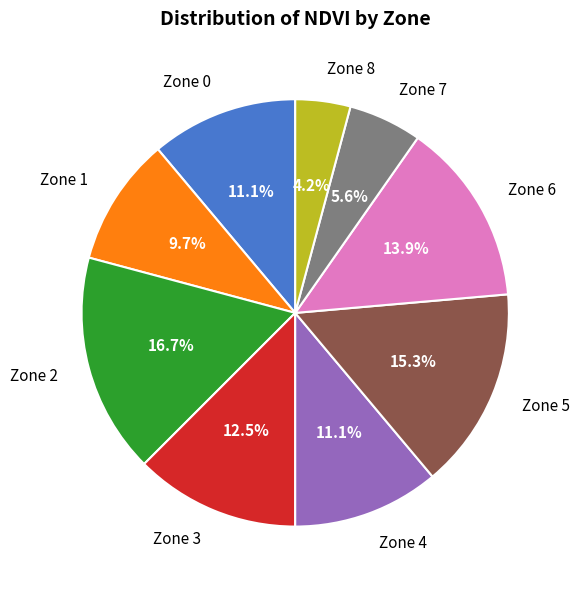

Which slice is the smallest?

Zone 8